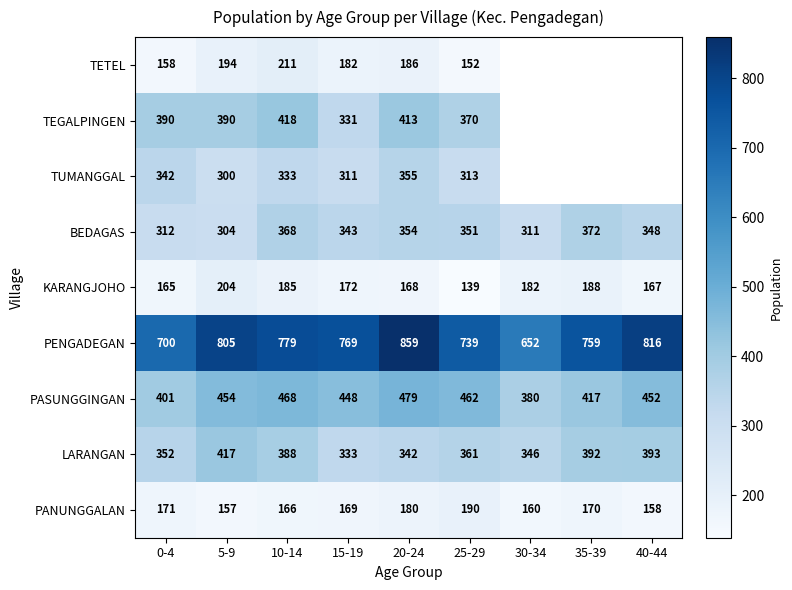

Which has a higher value, 25-29 or 40-44?

25-29